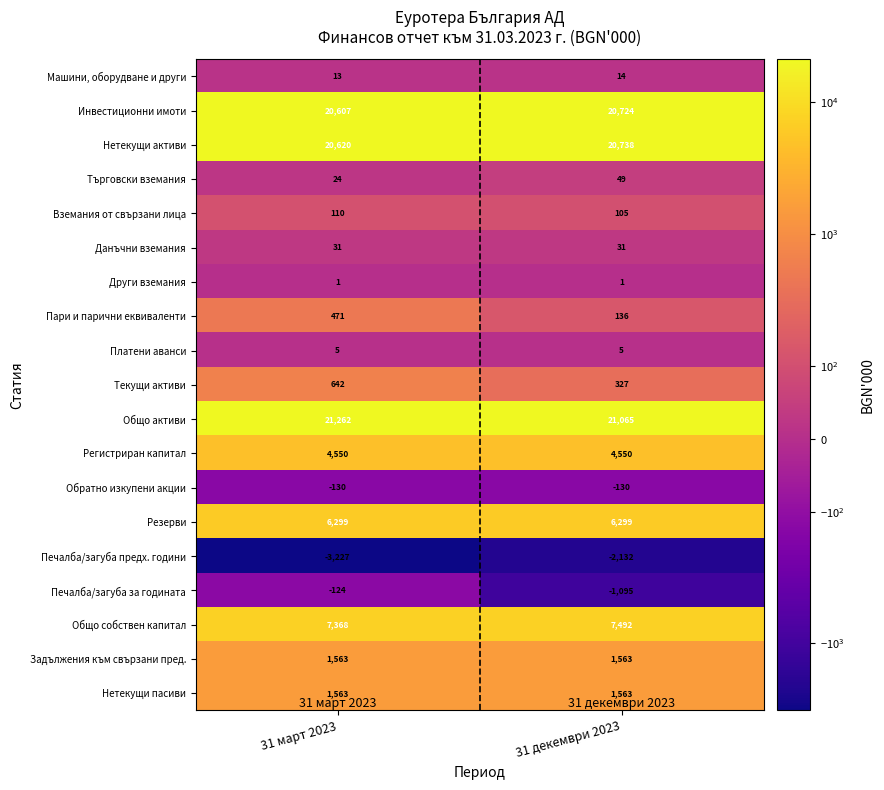

At which category does the chart reach its minimum across all series?

31 март 2023